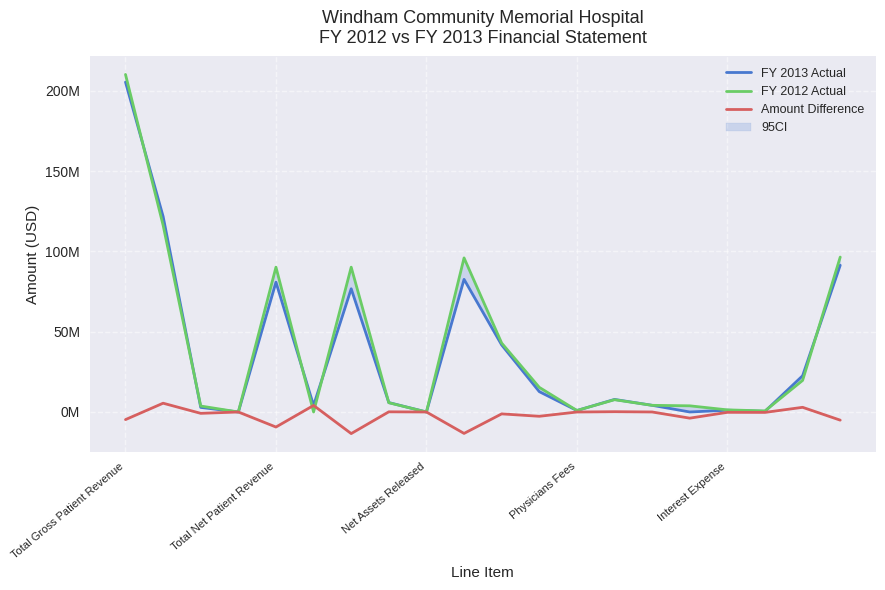

What is the highest value of the FY 2013 Actual series?

205409386